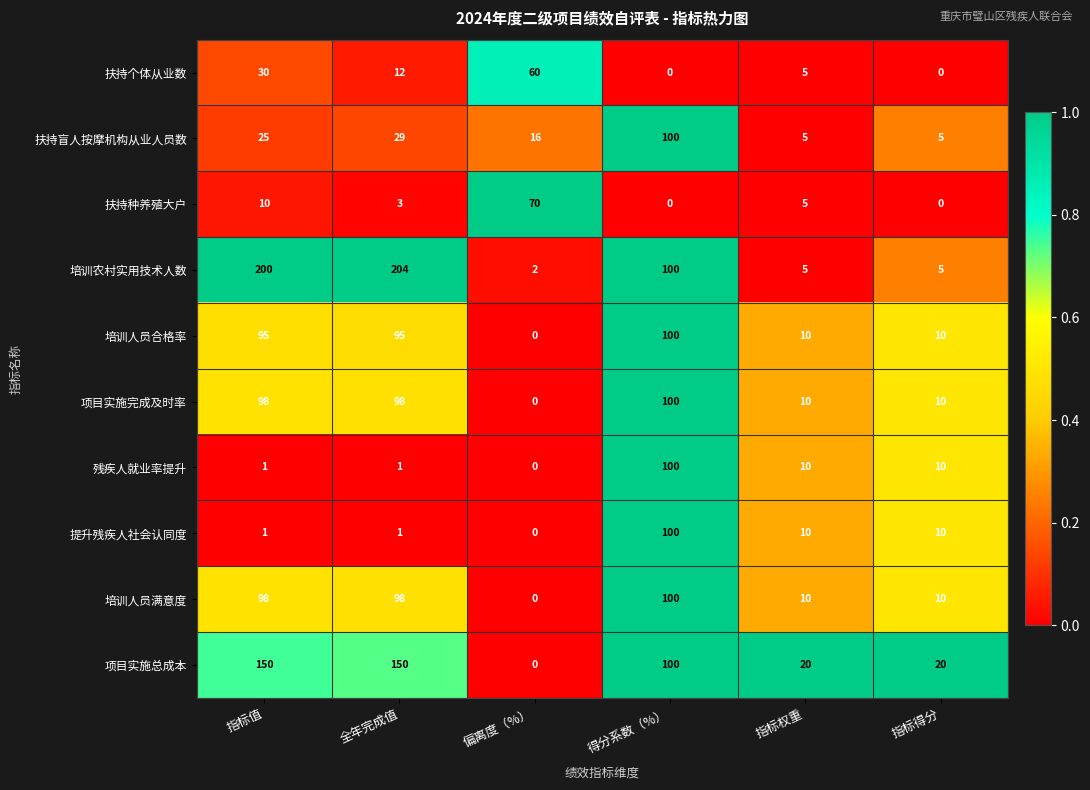

What is the total value across all series at 指标值?

708